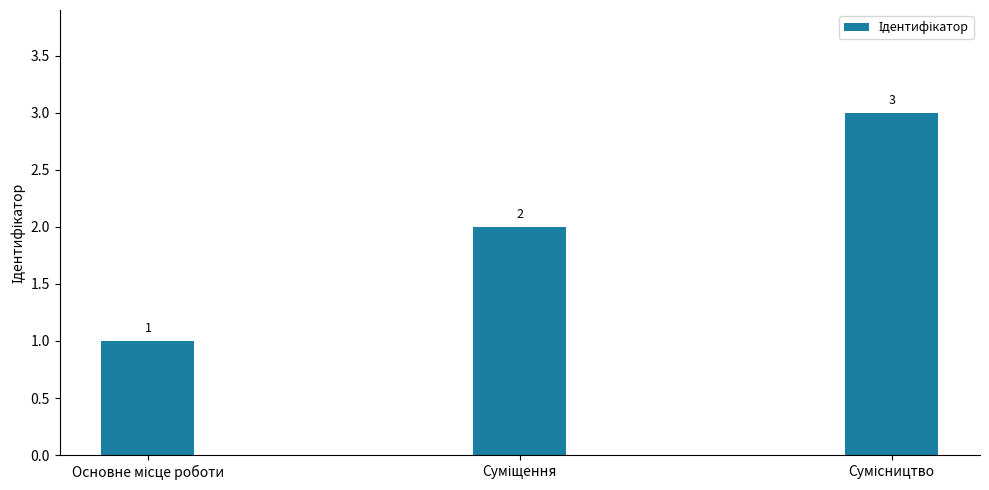

What is the sum of all values?

6